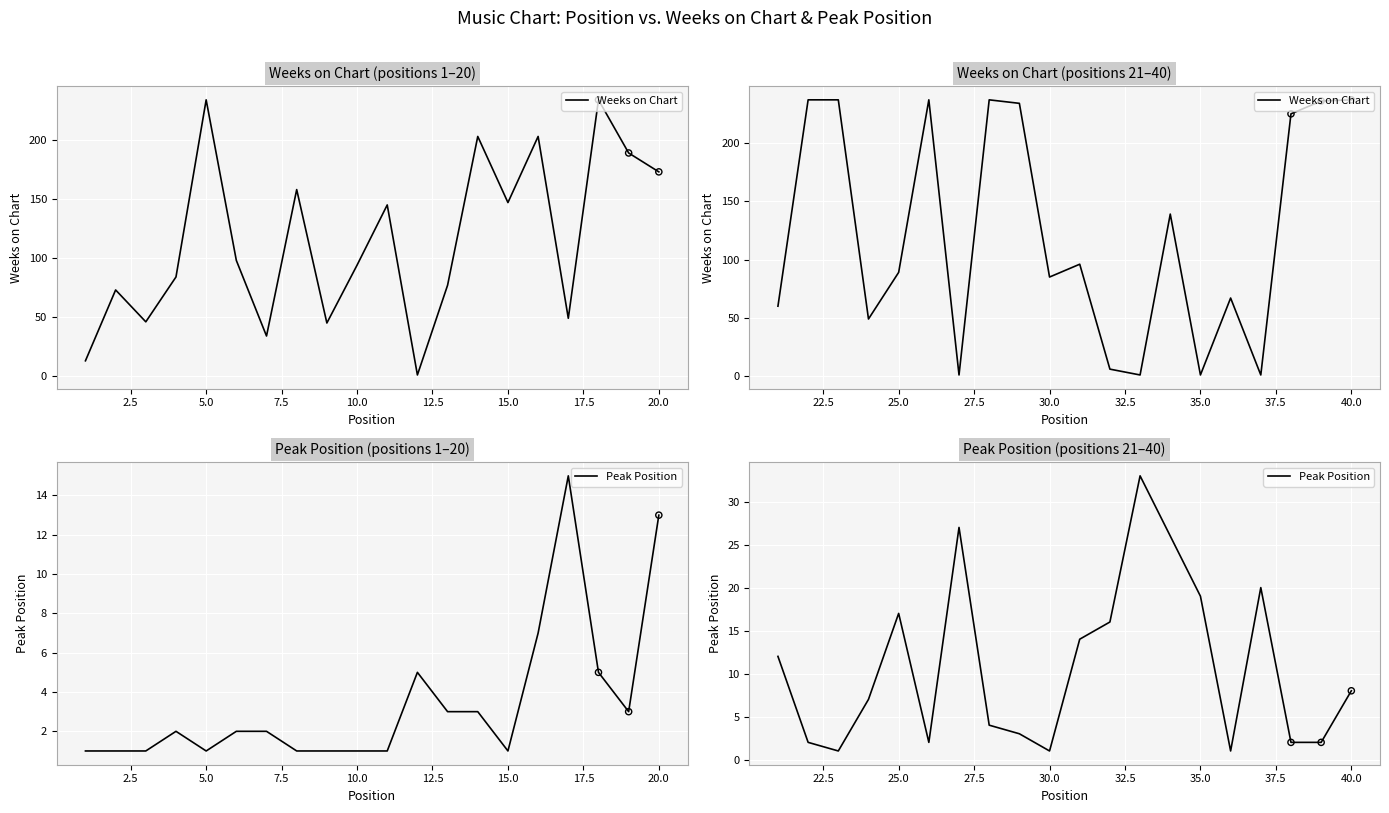

Which series contains the lowest Y value?

Weeks on Chart